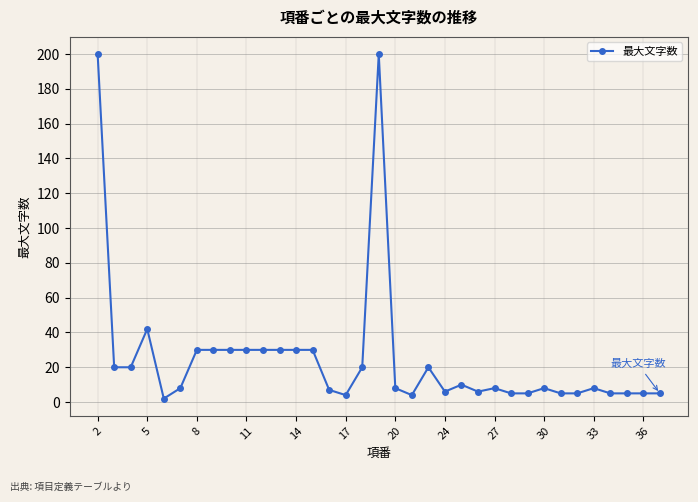

What is the sum of all values?

881